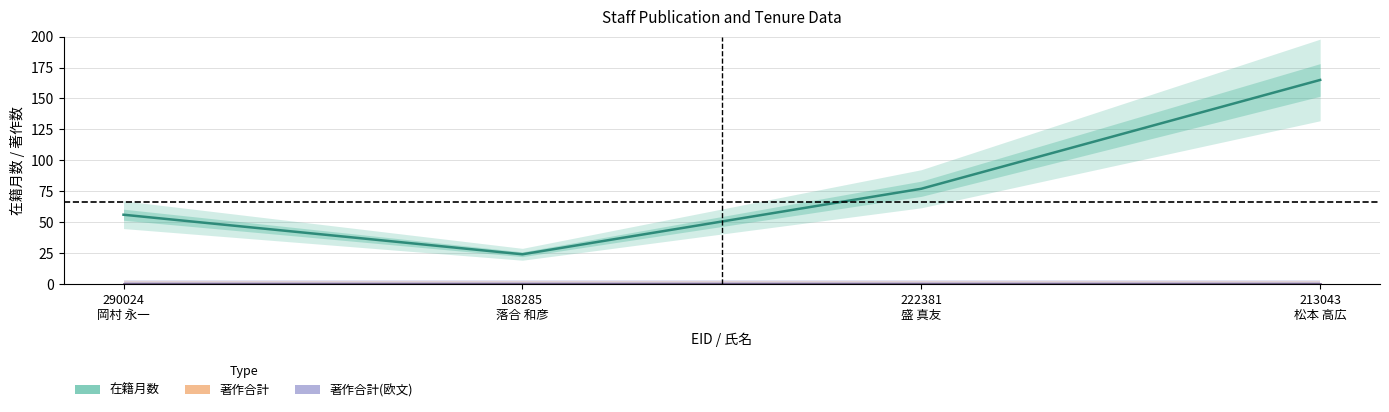

Which series has the largest range (max minus min)?

在籍月数